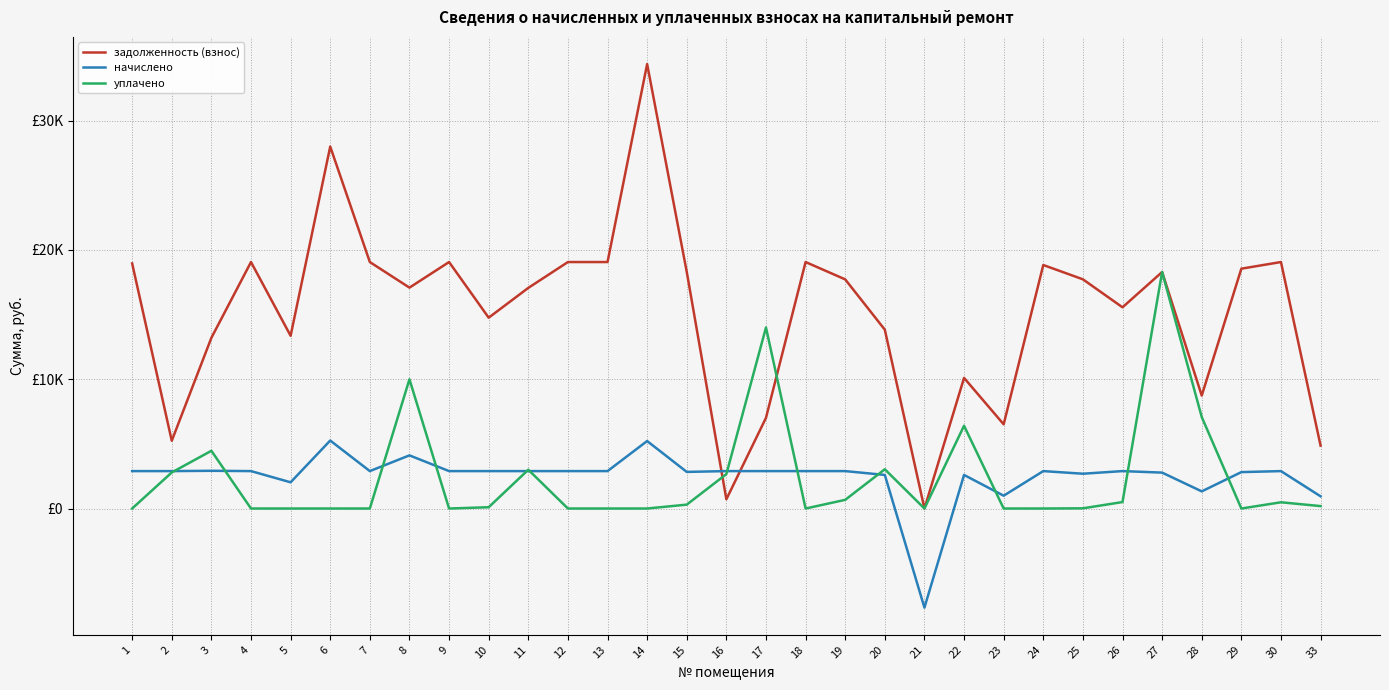

What is the sum of all уплачено values?

73965.9